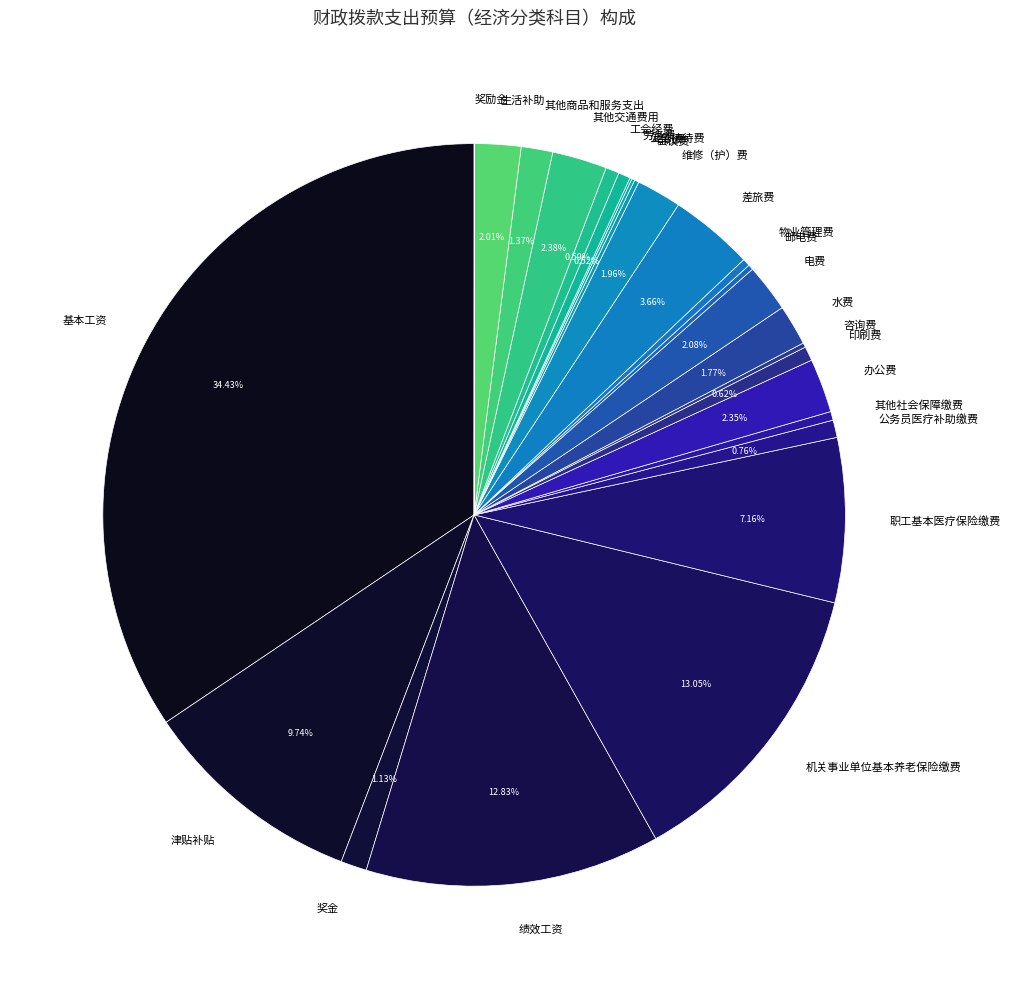

Combined, do 其他社会保障缴费 and 维修（护）费 account for over 50%?

No